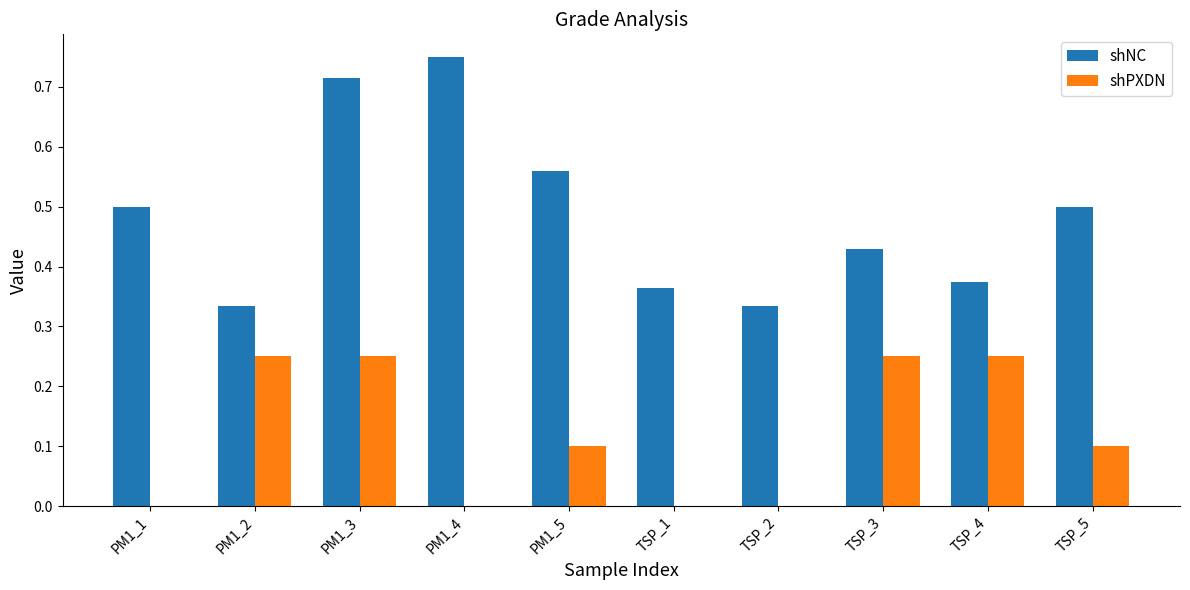

How many shNC values are between 0 and 1?

10